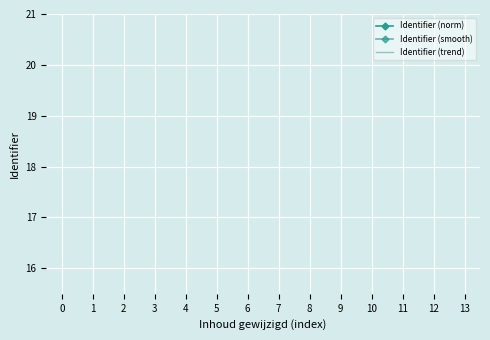

Is it true that Identifier (norm) equals 91.9 at 3?

False